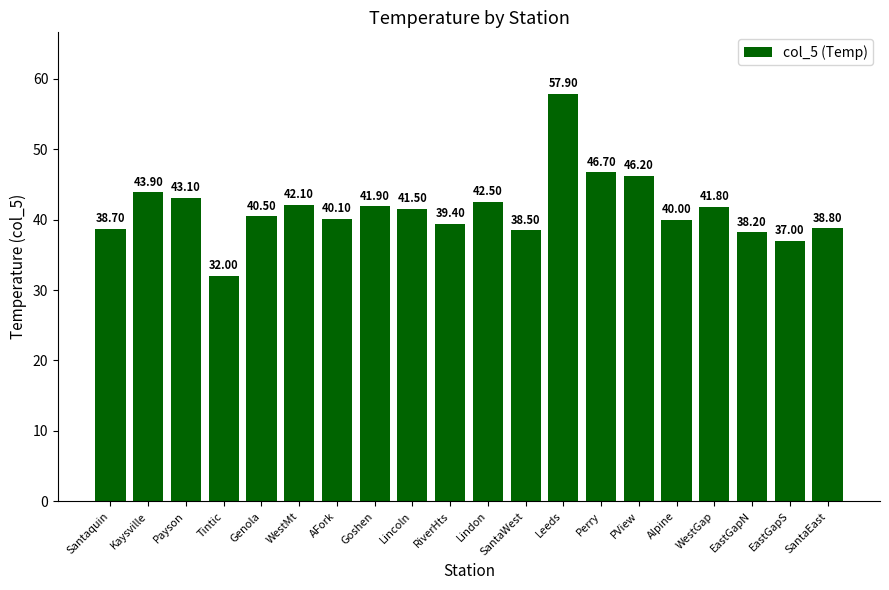

What is the label of the 5th bar from the left?

Genola